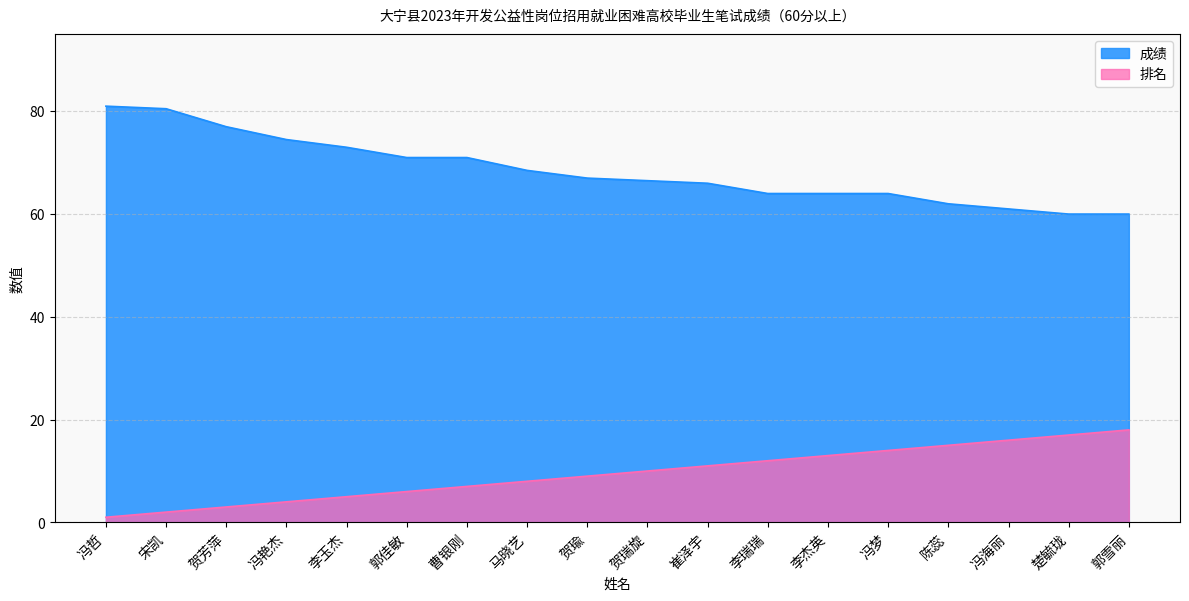

The 成绩 series shows 34.2 at 贺芳萍. True or false?

False